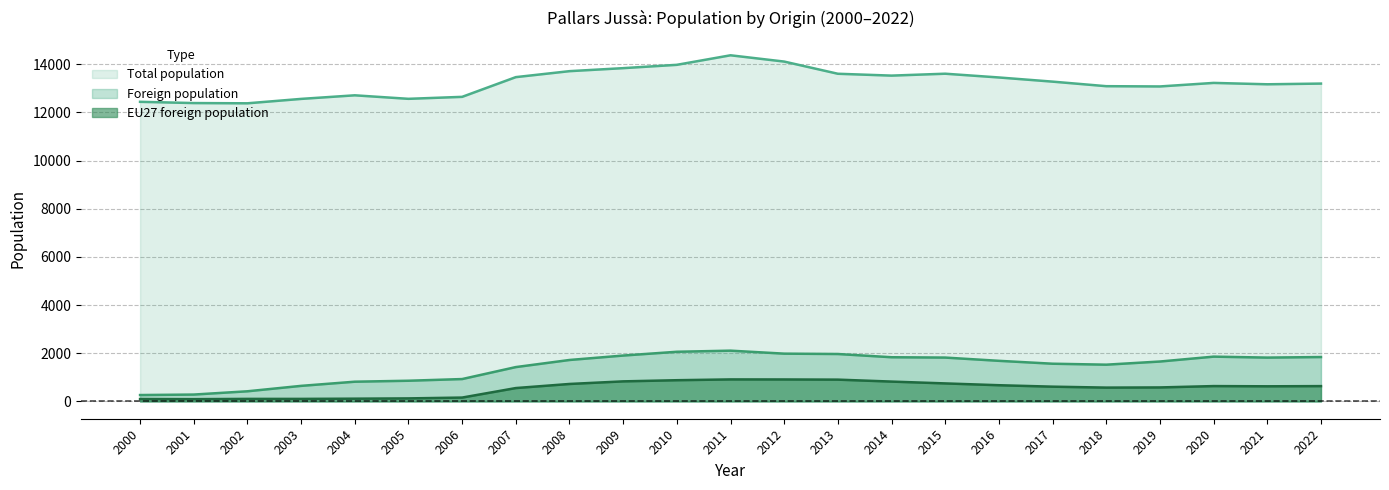

List the labels in order of EU27 foreign population value, smallest first.

2001, 2000, 2003, 2002, 2004, 2005, 2006, 2007, 2018, 2019, 2017, 2021, 2022, 2020, 2016, 2008, 2015, 2014, 2009, 2010, 2013, 2012, 2011